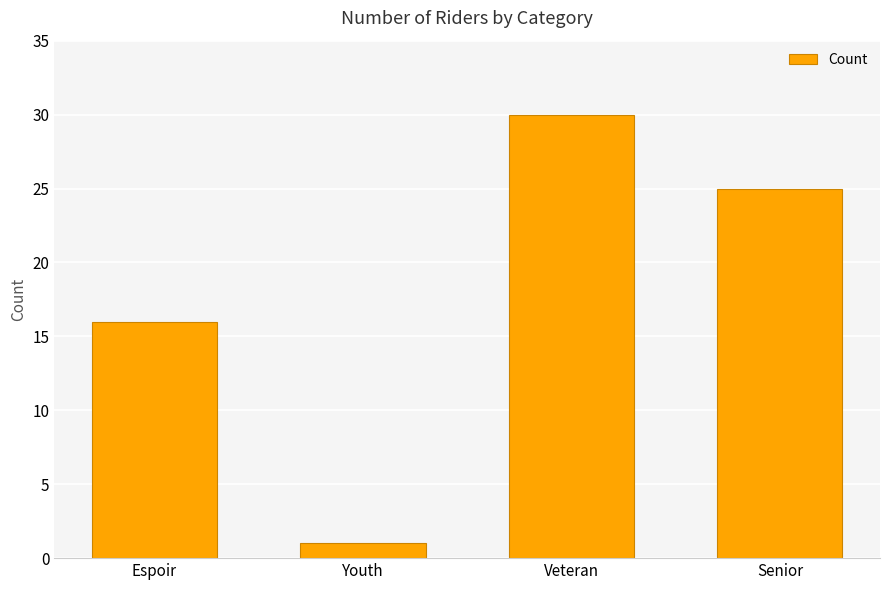

Where does the data first go above 25?

Veteran